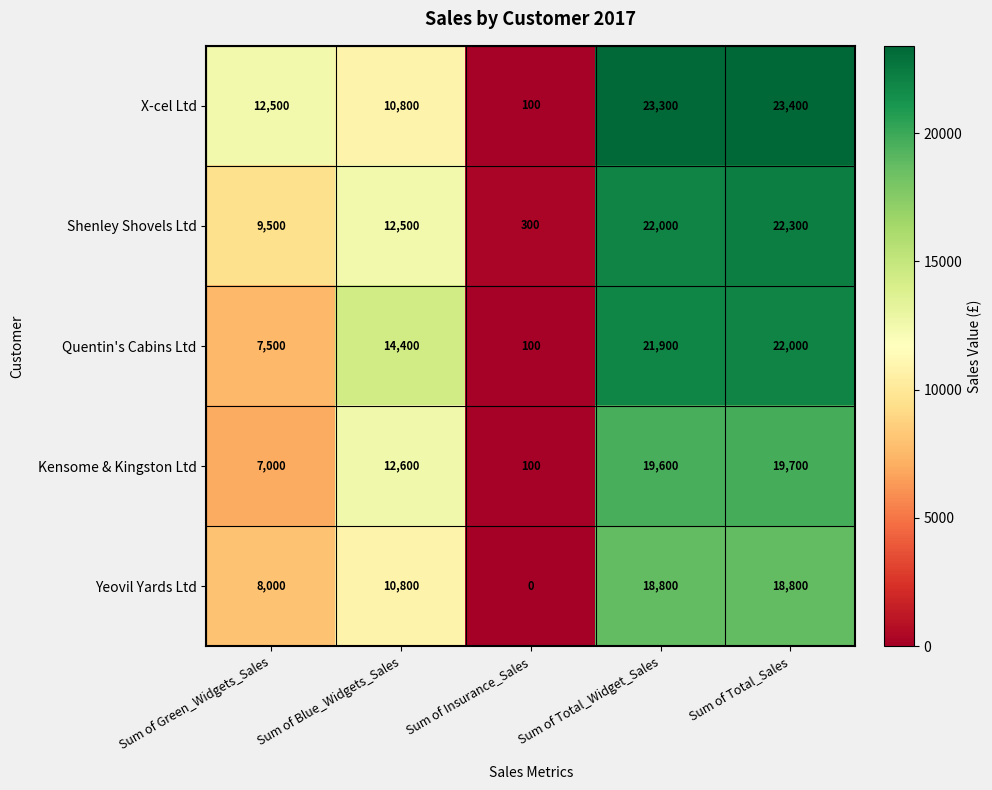

What is the sum of all Quentin's Cabins Ltd values?

65900